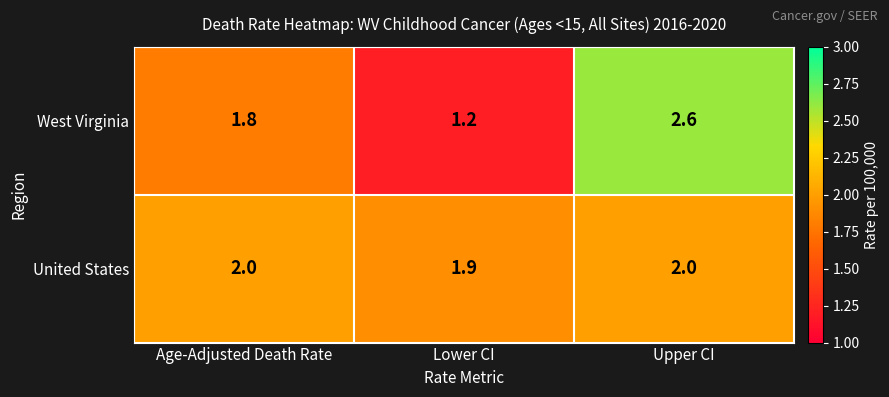

The West Virginia series shows 0.3 at Lower CI. True or false?

False